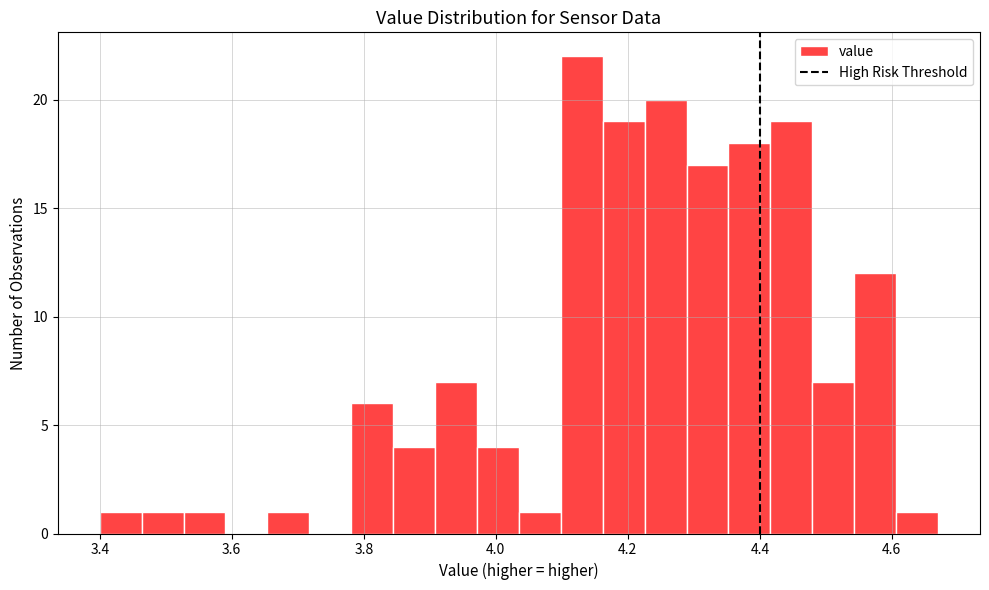

Around what value on the x-axis is the tallest bar? Give the approximate position of its centre, as read against the axis.

4.14